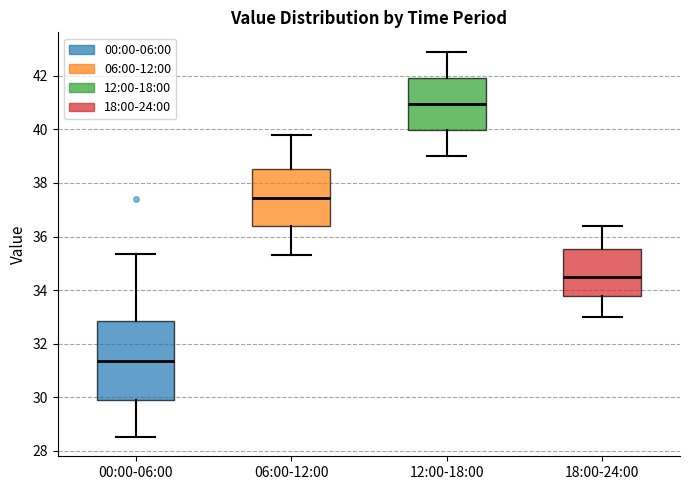

Where does the lower whisker of the box for 00:00-06:00 end on the y-axis? The values are not printed on the chart, so give them approximately, as read against the axis.

28.6